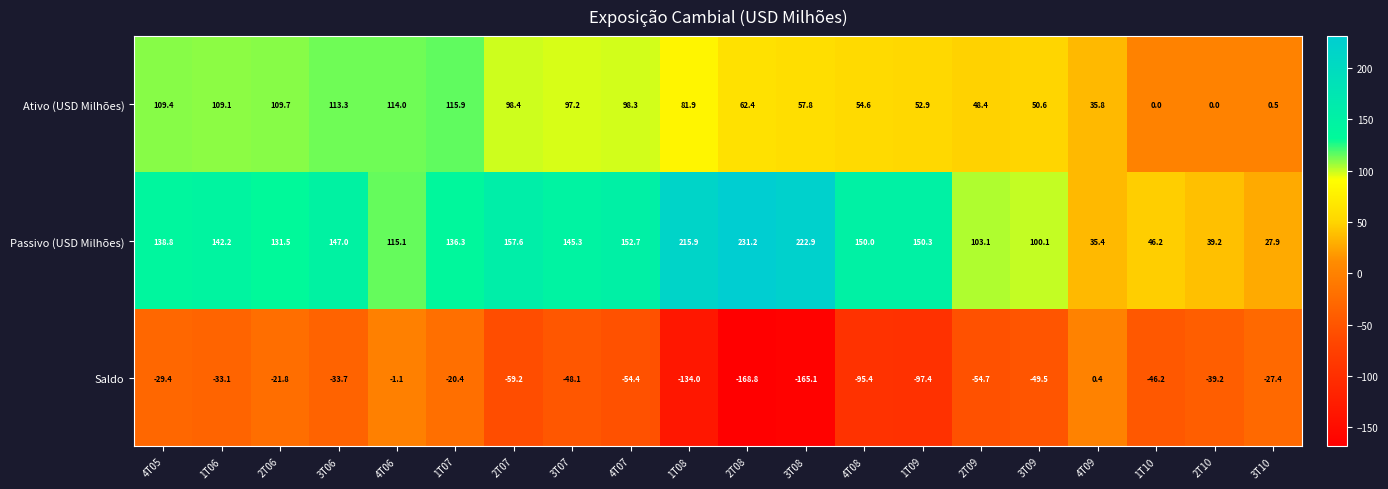

At which label does Passivo (USD Milhões) first exceed 142?

1T06